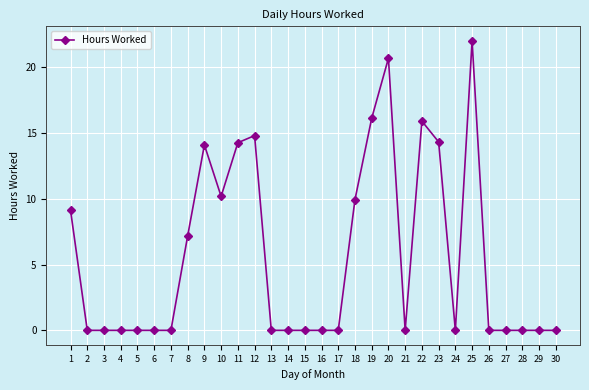

Between 1 and 18, which is larger?

18